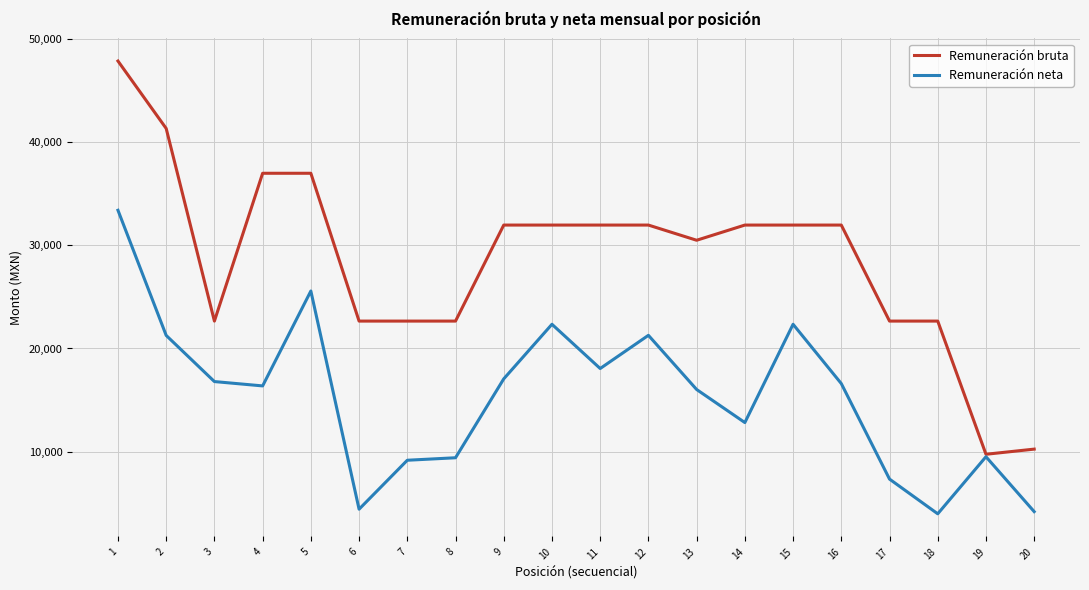

The value of Remuneración bruta at 11 is 31955.4. True or false?

True